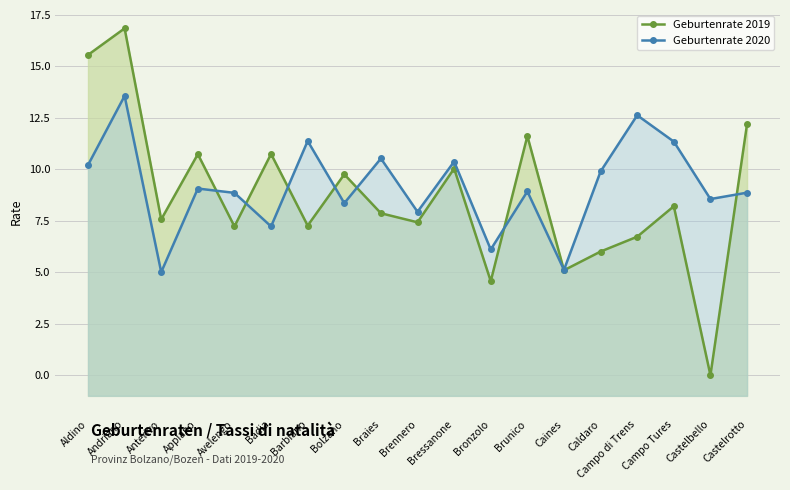

Which series changed the most between Braies and Bressanone?

Geburtenrate 2019